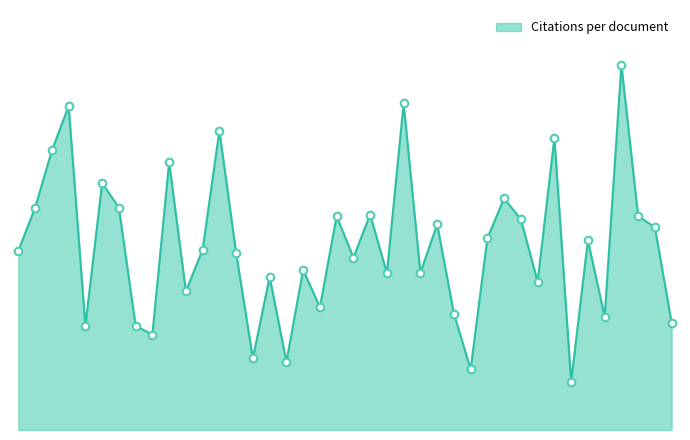

Does the chart have visible grid lines?

No